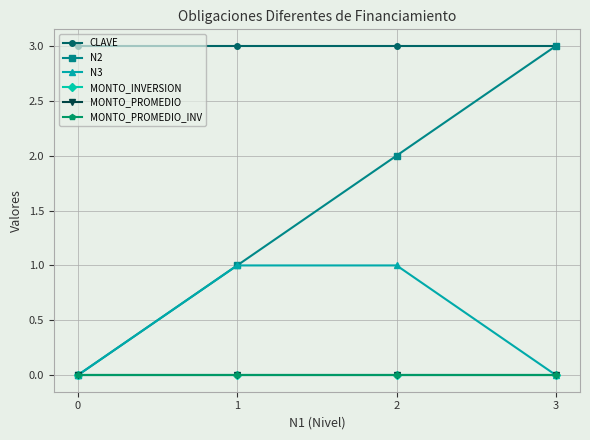

The MONTO_INVERSION series shows 0 at 0. True or false?

True